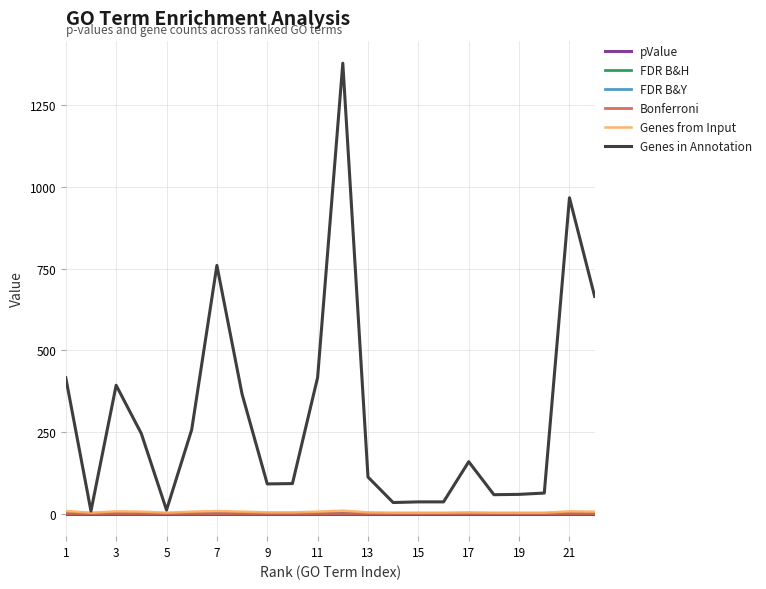

How many lines are shown in the chart?

6